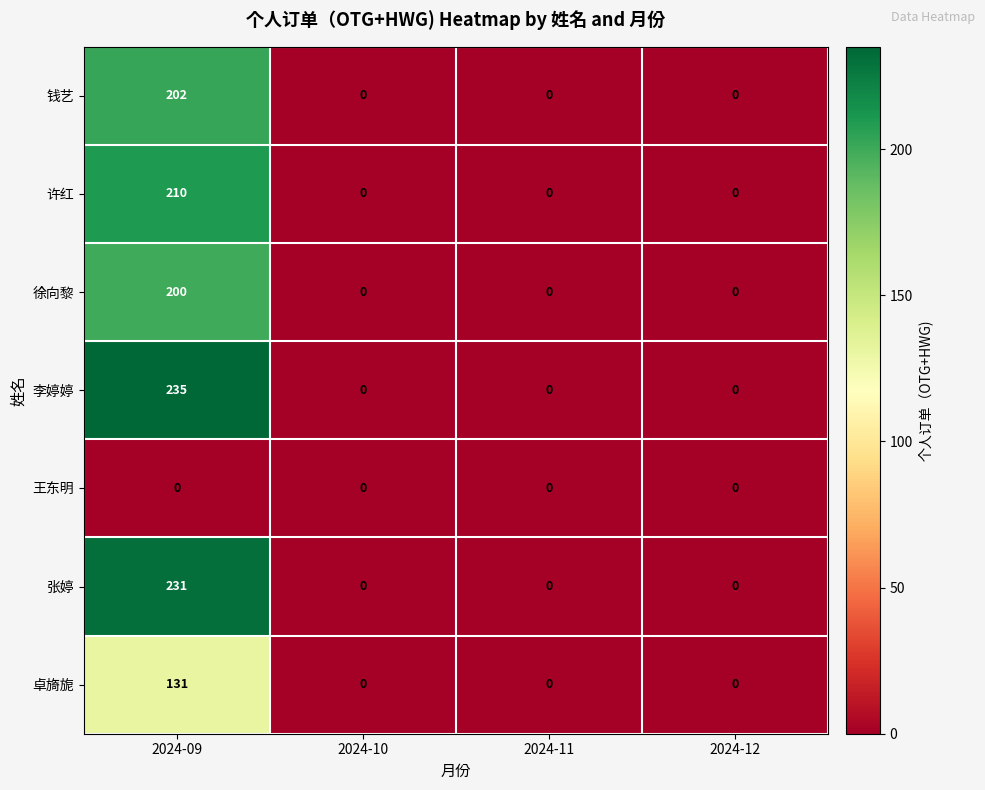

Which label corresponds to the largest value in the chart?

2024-09